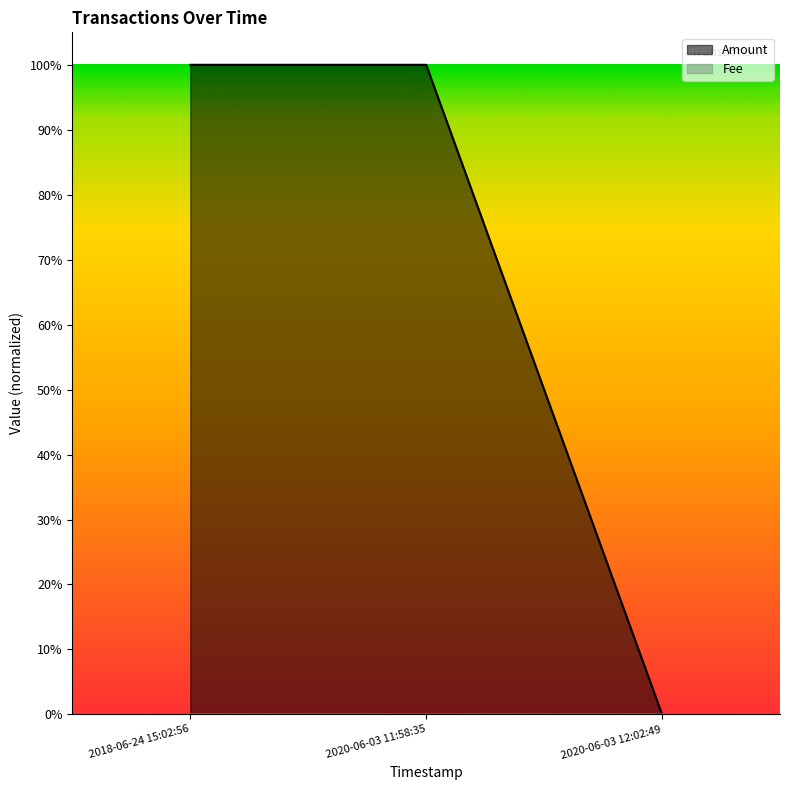

List the series in order of their peak value, lowest first.

Fee, Amount